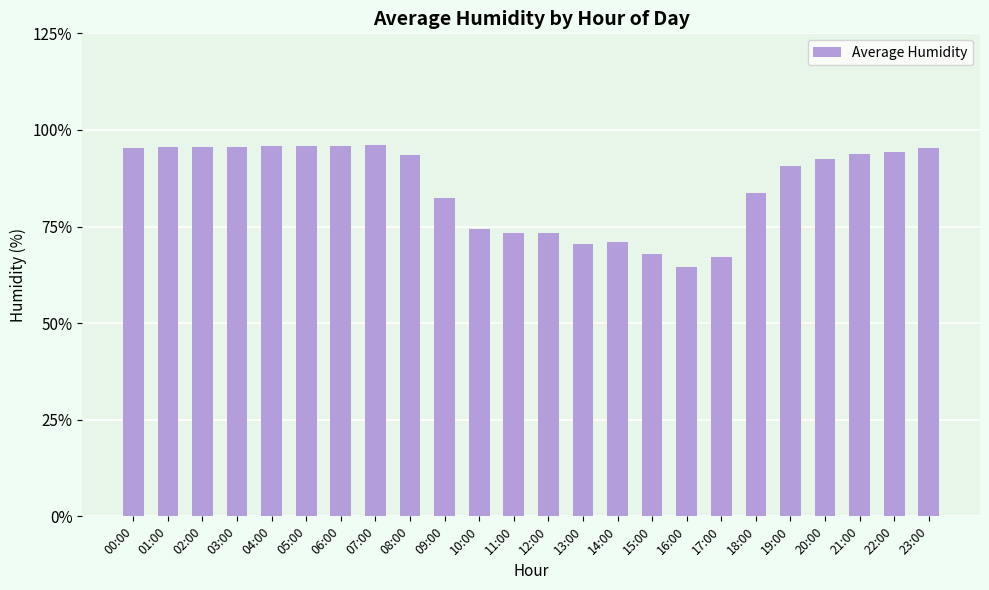

What is the approximate value at 12:00?

73.5